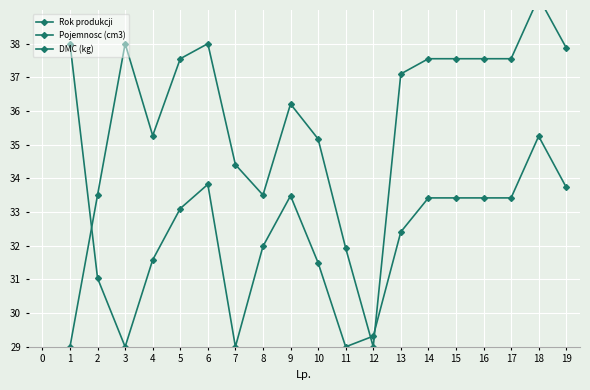

How many lines are shown in the chart?

3